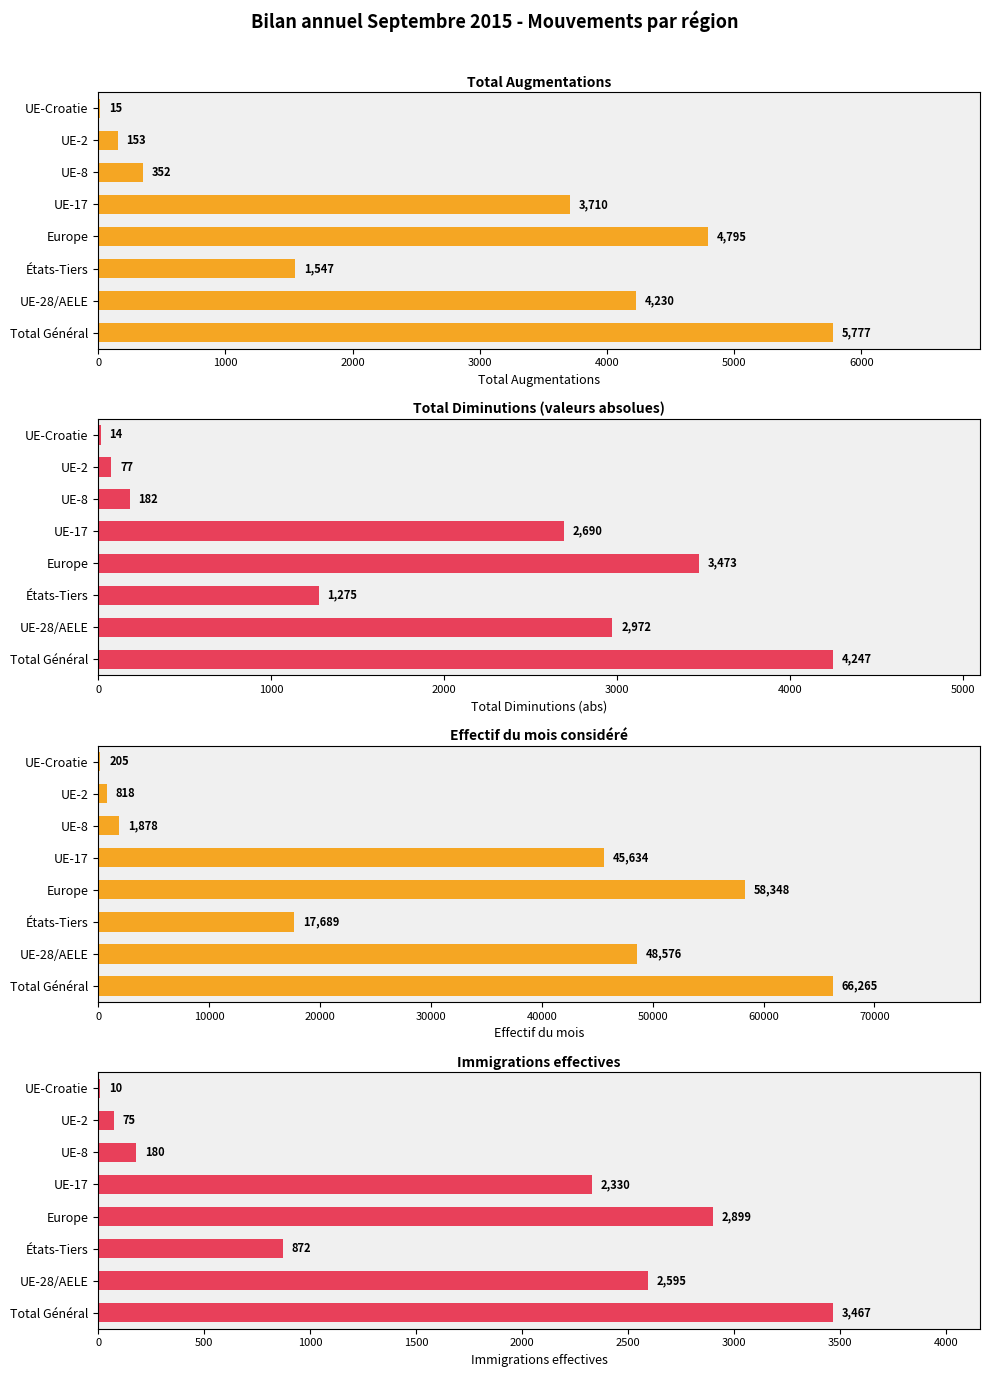

What is the value of the Immigrations effectives bar at the 6th from the left?

180